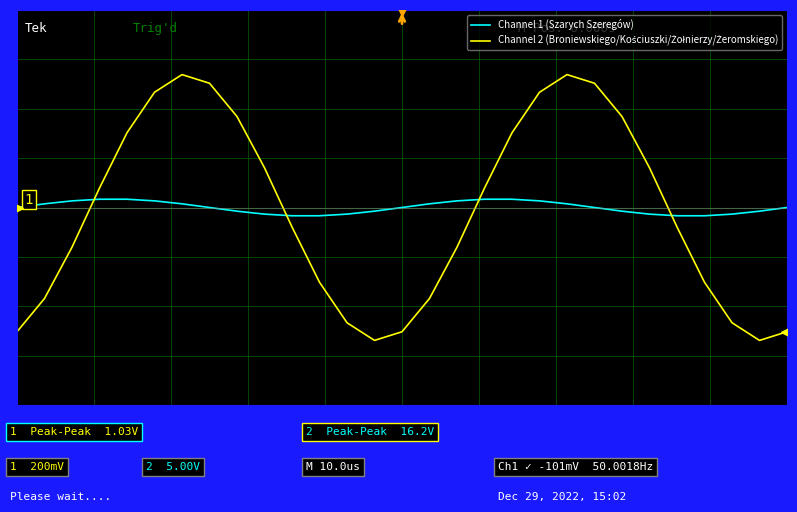

Does the chart display data point markers on the line(s)?

No